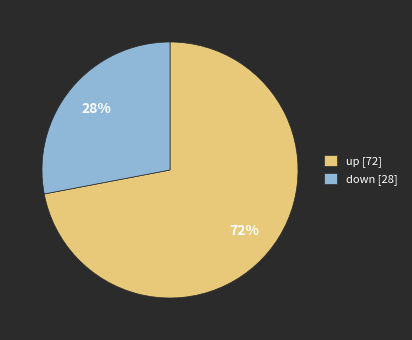

What percentage is the up slice, to the nearest percent?

72%